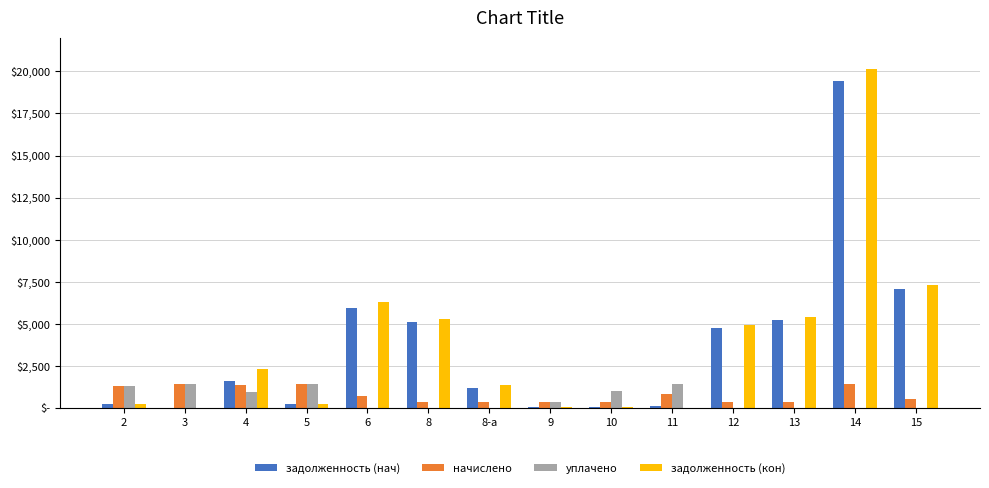

At which label is уплачено closest to 728?

4